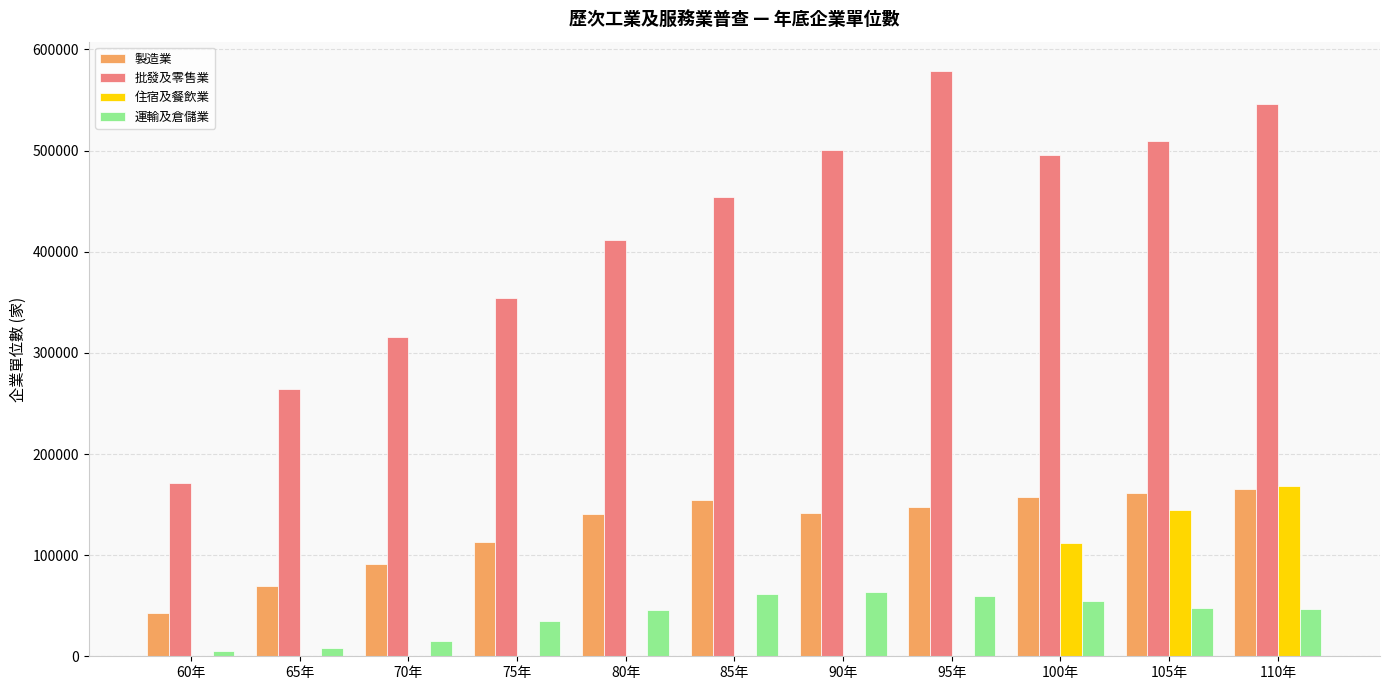

The 住宿及餐飲業 series shows 82950 at 70年. True or false?

False